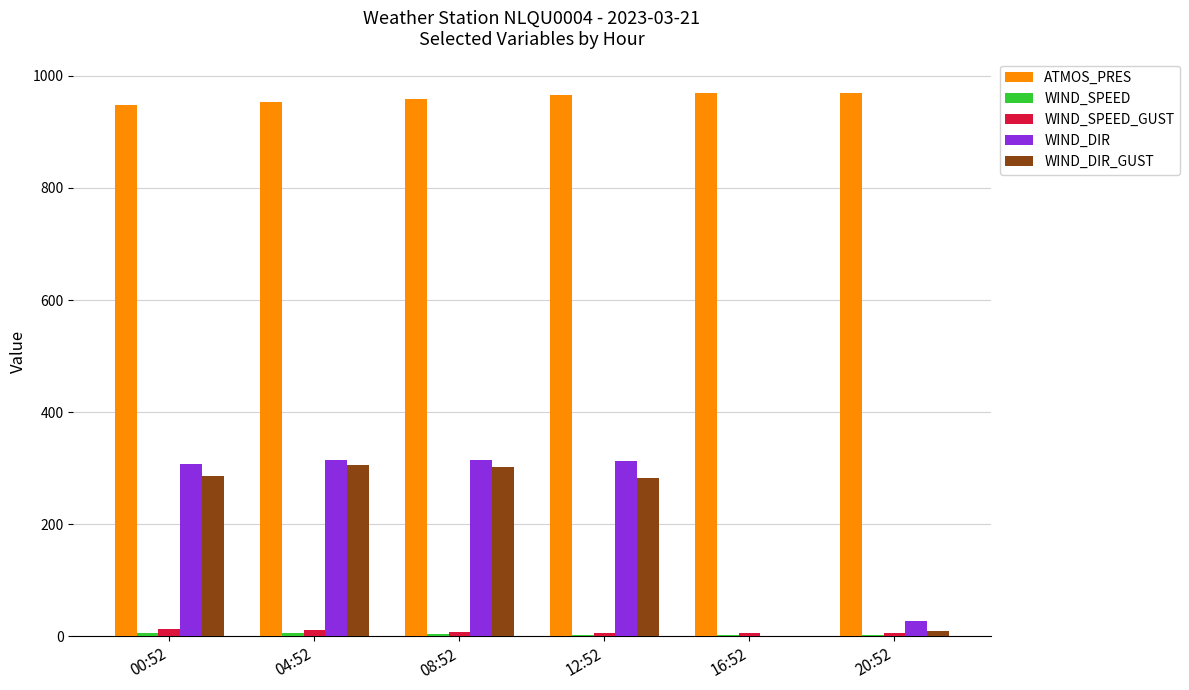

Which series has the largest total across all categories?

ATMOS_PRES